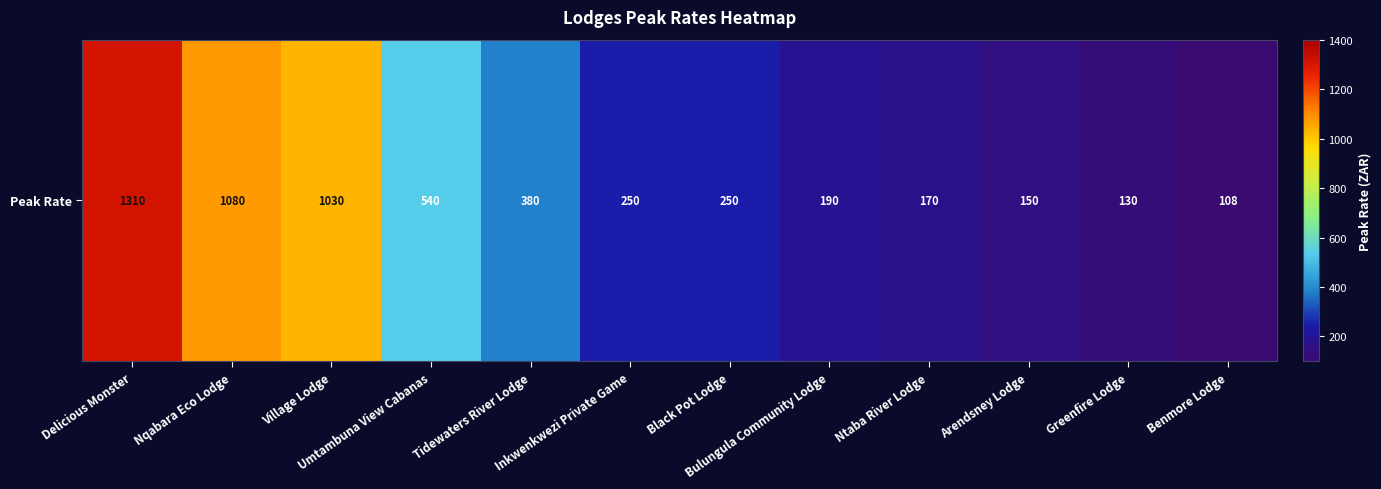

Where is the data nearest to the value 709?

Umtambuna View Cabanas